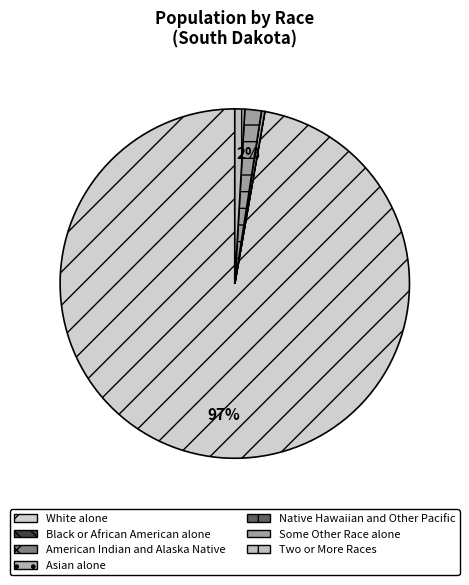

Which slice is the smallest?

Black or African American alone